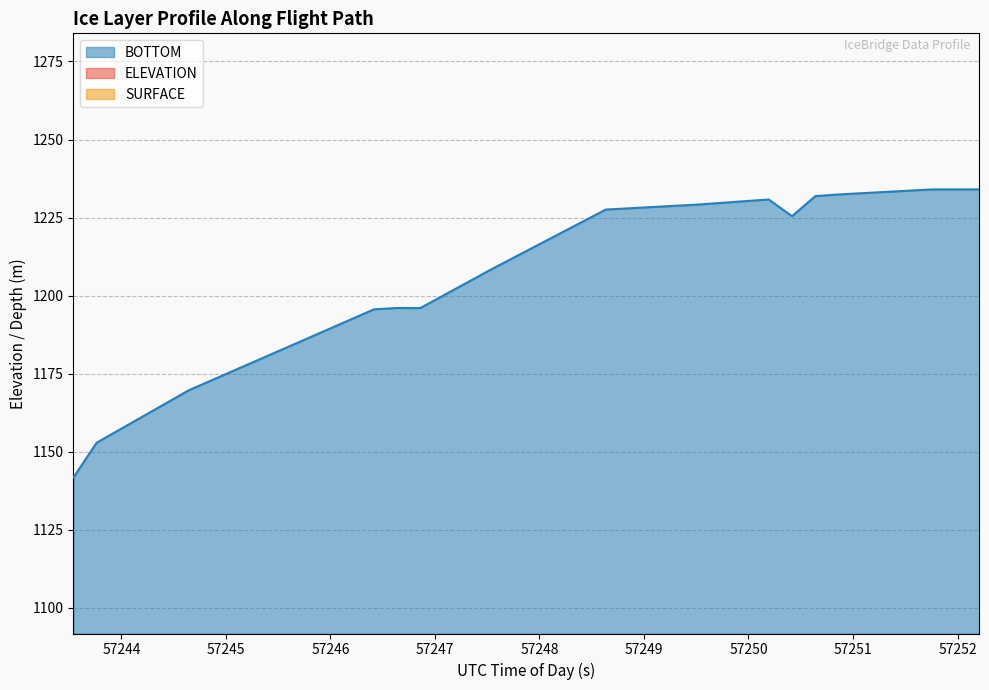

What is the lowest value of the BOTTOM series?

1141.8